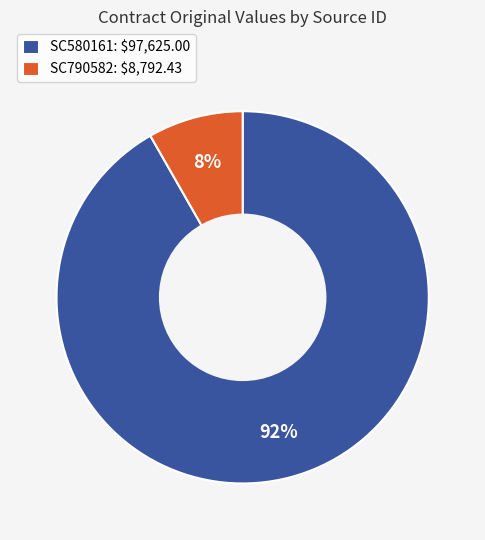

What is the largest slice in the pie chart?

SC580161